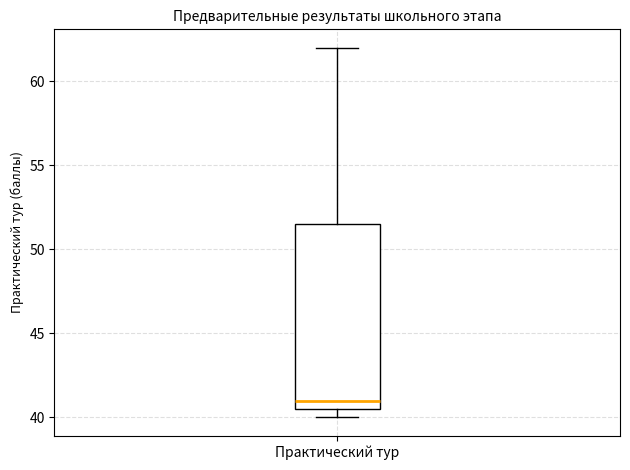

Transcribe this box plot: give where the median line is, the range the box spans, and where the two whiskers end, as read against the y-axis. The values are not printed on the chart, so give them approximately, as read against the axis.

median 41.0, box 40.5 to 51.5, whiskers 40.0 to 62.0